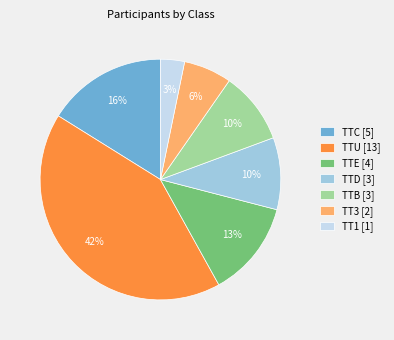

What is the ratio of the value at TTD to the value at TTU?

0.2